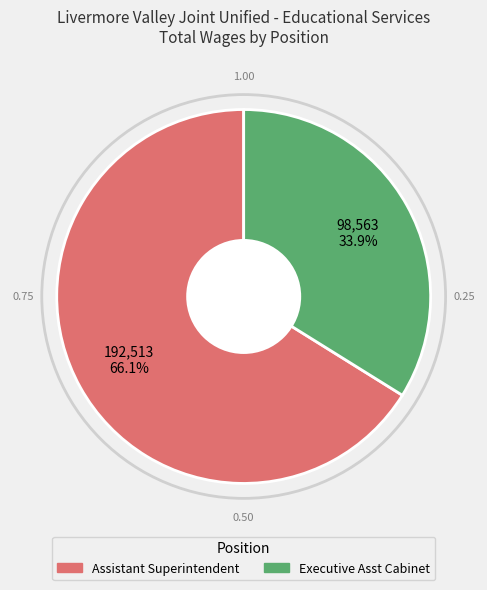

Which category has the biggest portion of the pie?

Assistant Superintendent